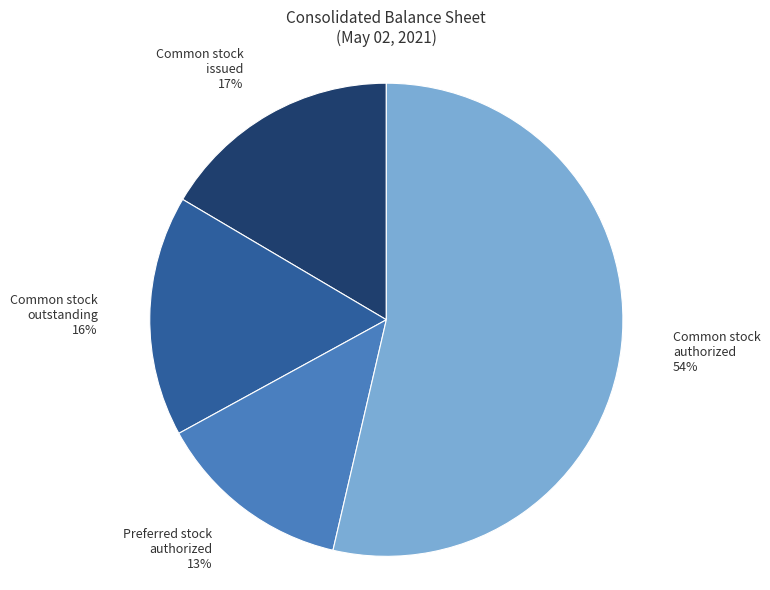

Is there a majority slice in this chart?

Yes